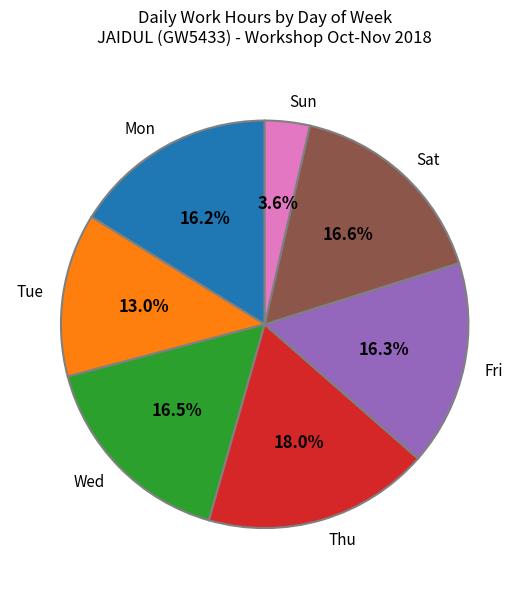

Is the sum of Sat and Wed greater than half?

No